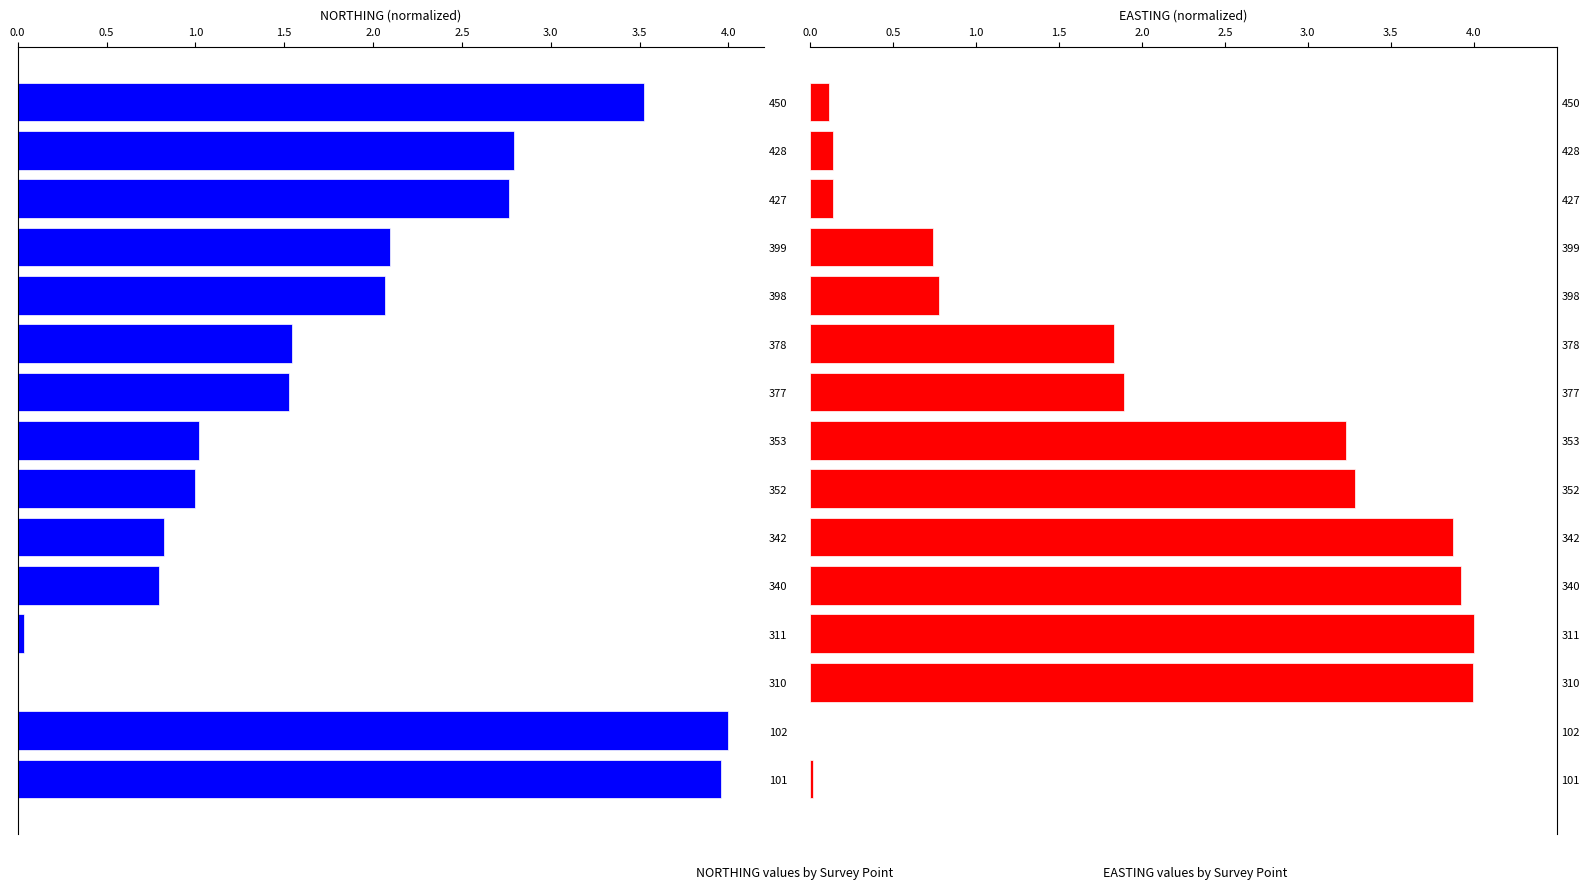

What is the value of the EASTING bar at the 12th from the left?

0.7